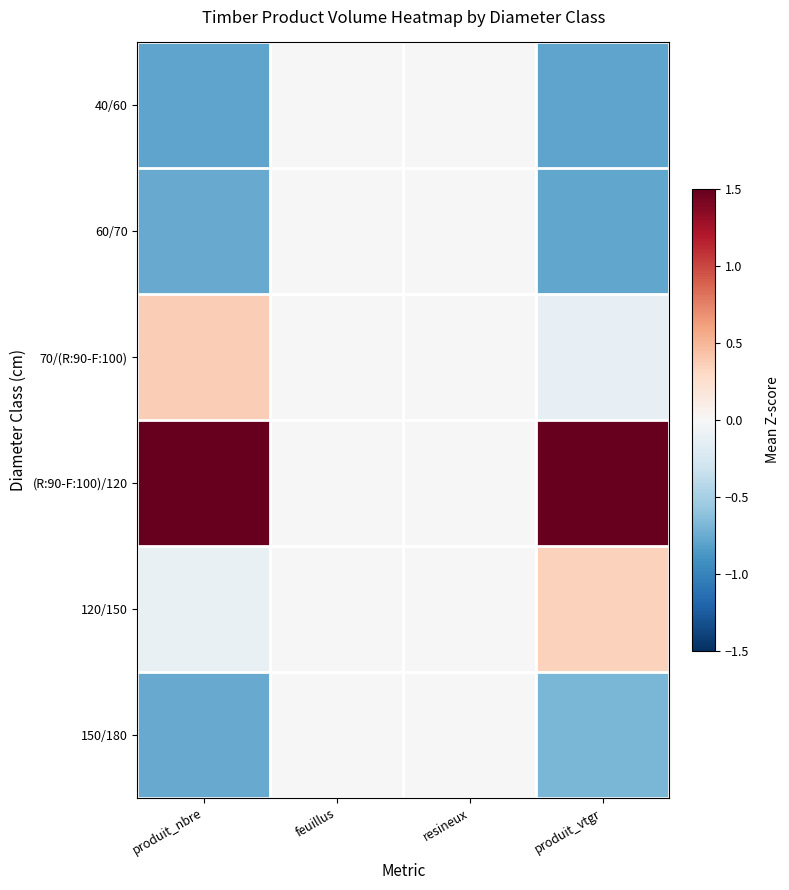

What is the difference between the highest and lowest values at produit_nbre?

2.8